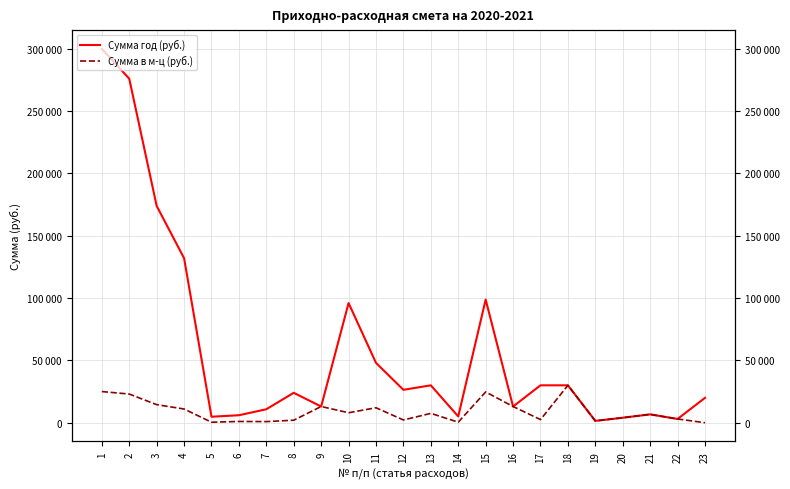

True or false: Сумма в м-ц (руб.) has a value of 4832.6 at 4.

False